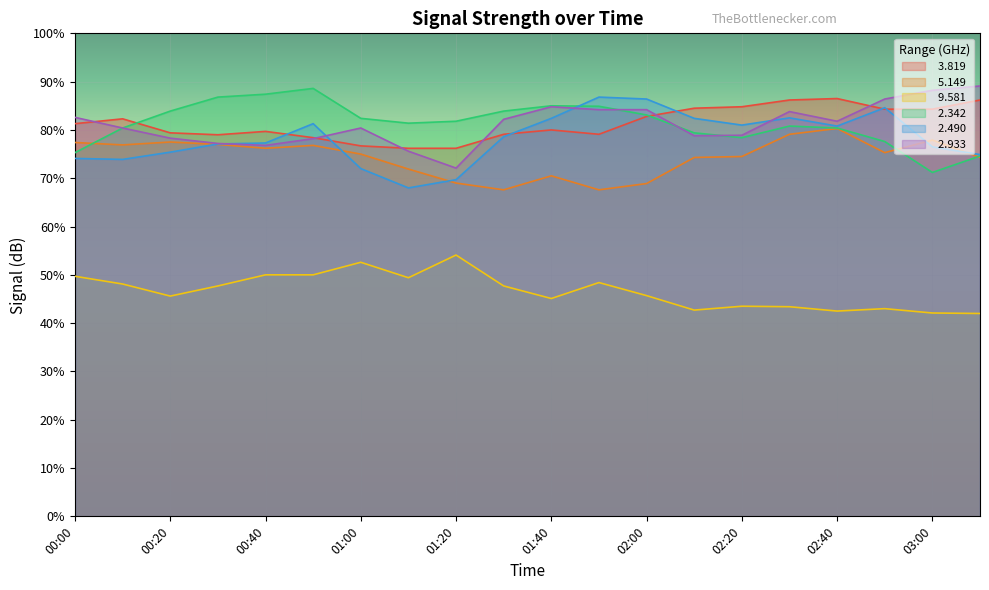

At which label does   2.933 first exceed 81?

00:00